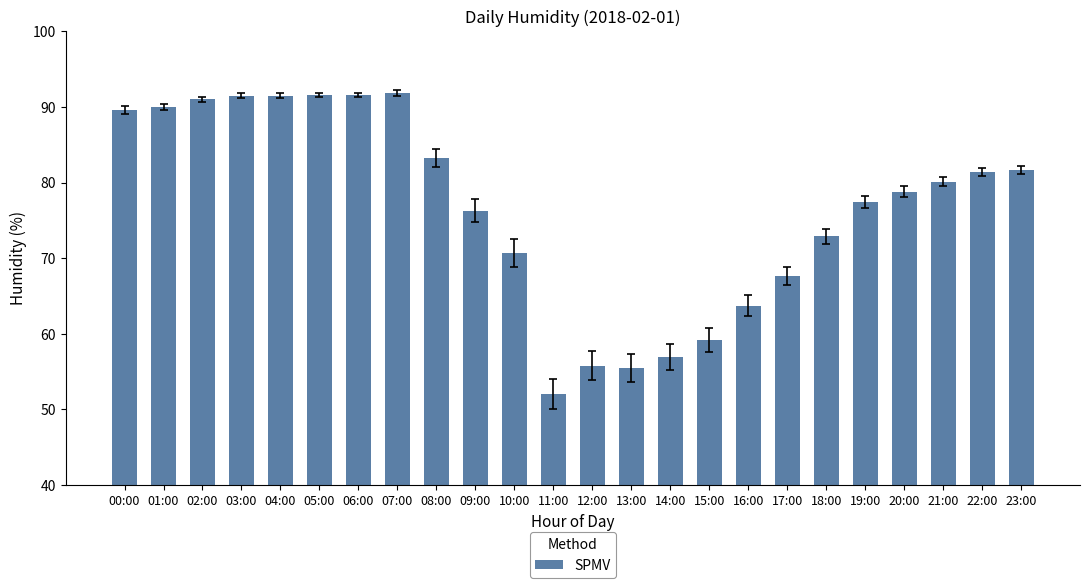

What is the difference between the maximum and second lowest values?

36.3